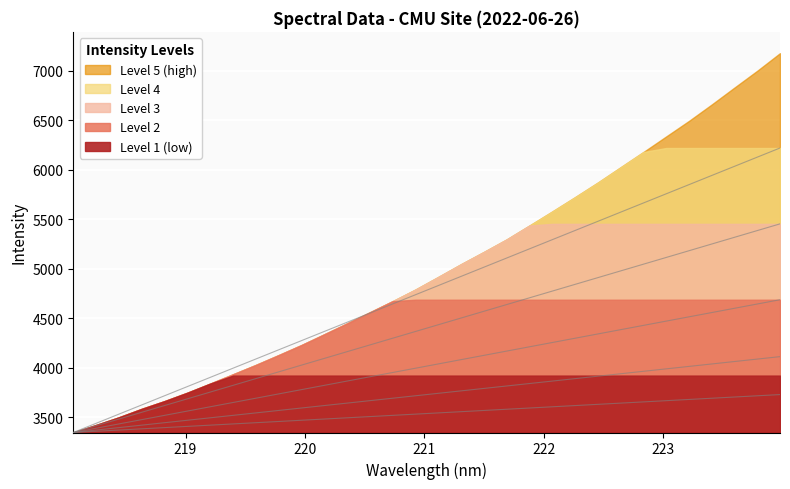

Rank the categories by value from lowest to highest.

218.0596, 218.2508, 218.442, 218.6332, 218.8244, 219.0156, 219.2067, 219.3979, 219.589, 219.7801, 219.9712, 220.1623, 220.3533, 220.5444, 220.7354, 220.9264, 221.1174, 221.3083, 221.4993, 221.6902, 221.8812, 222.0721, 222.263, 222.4538, 222.6447, 222.8355, 223.0264, 223.2172, 223.408, 223.5987, 223.7895, 223.9802